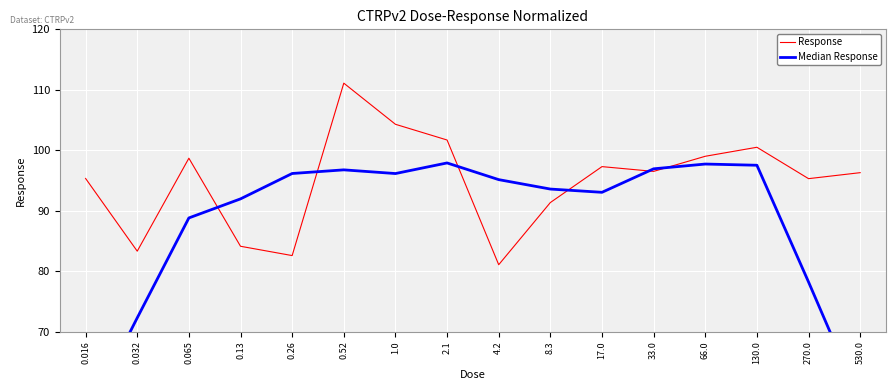

Which series has the largest total across all categories?

Response